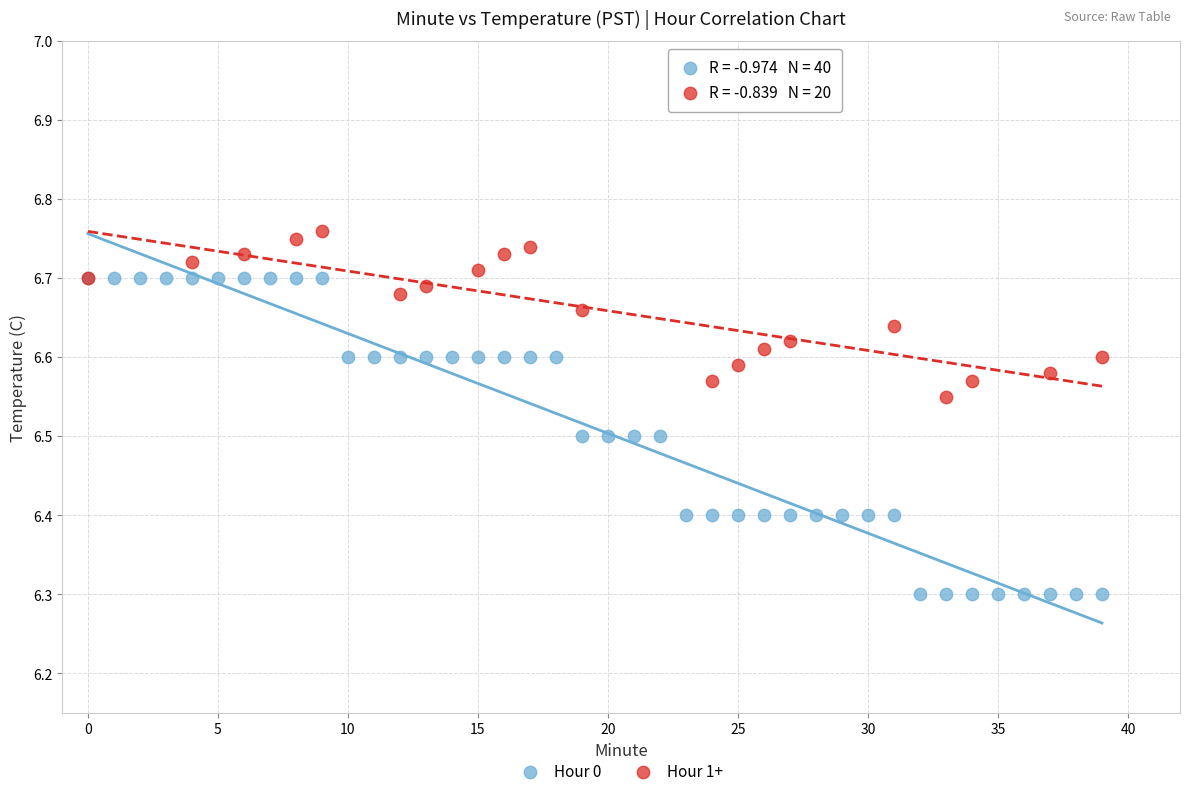

Which series contains the highest Y value?

Hour 1+